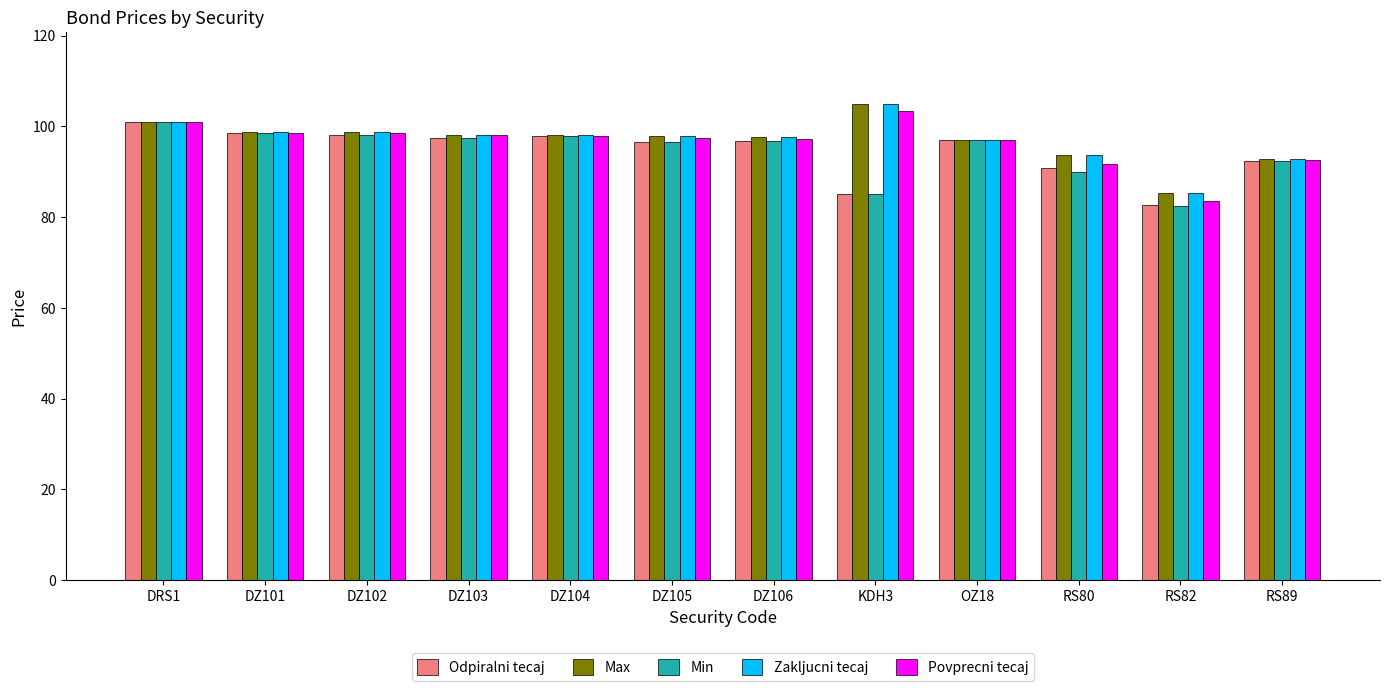

What are all the series names shown in the legend?

Odpiralni tecaj, Max, Min, Zakljucni tecaj, Povprecni tecaj